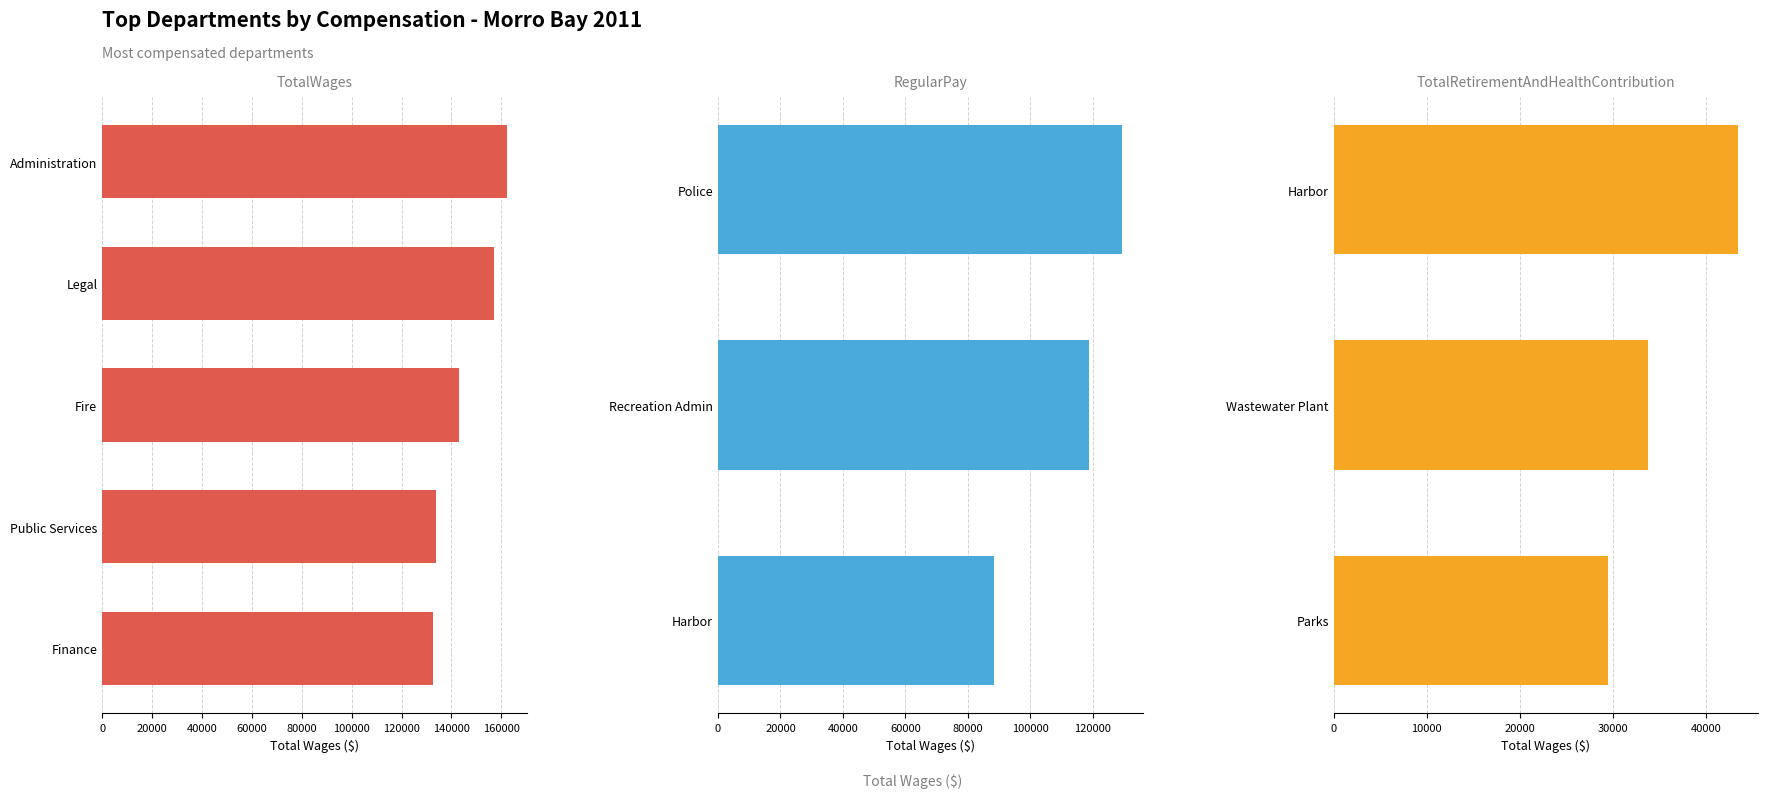

What position from the right is 8?

2